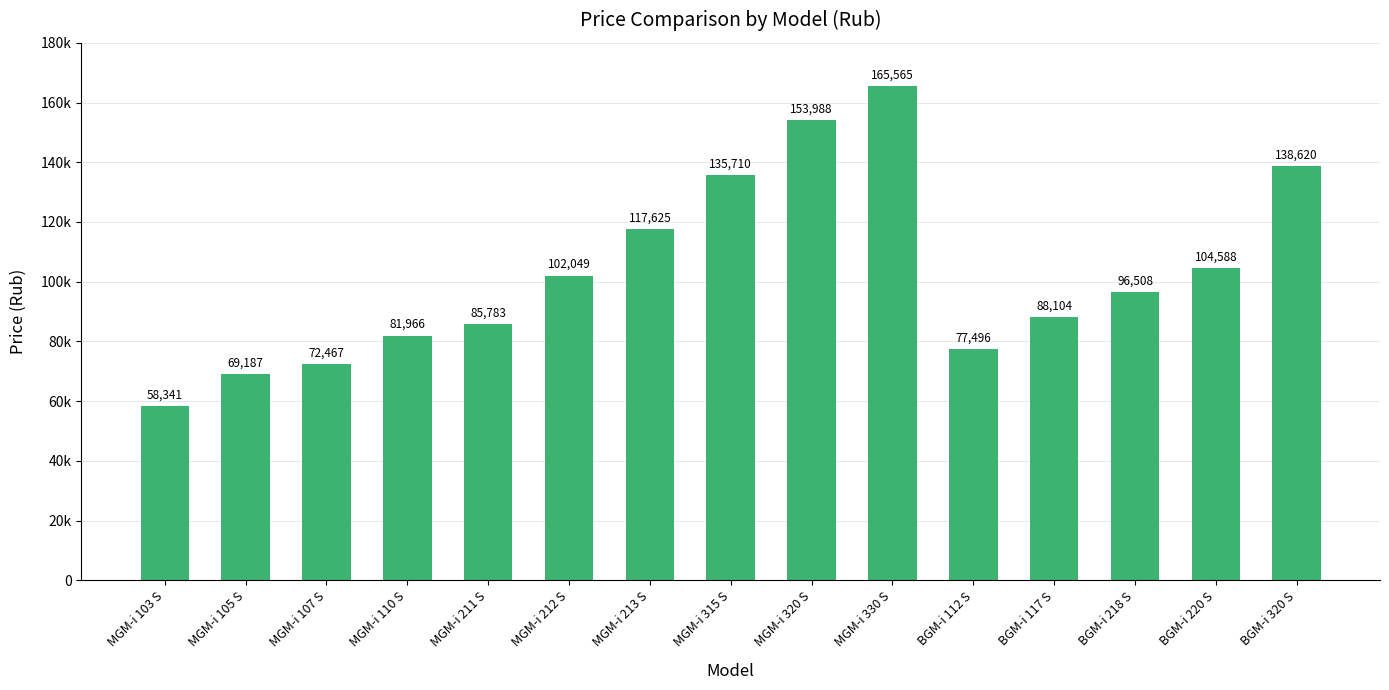

The chart shows a value of 255673.7 at MGM-i 320 S. True or false?

False